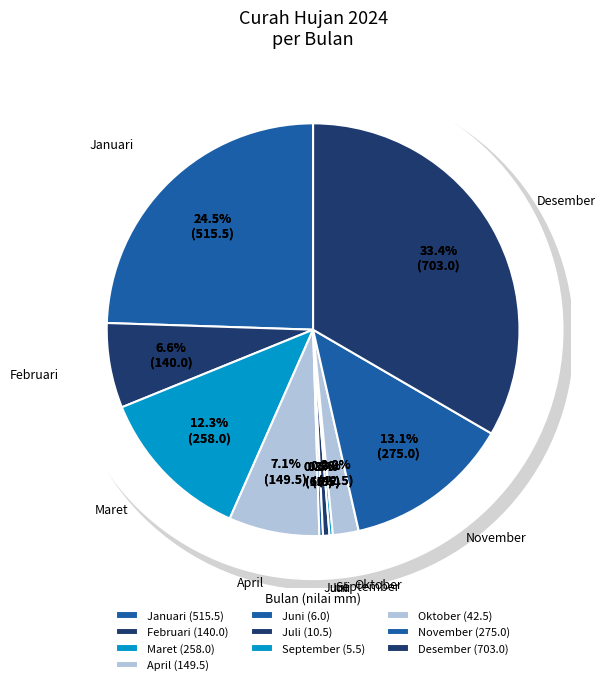

Between Juli and September, which is larger?

Juli